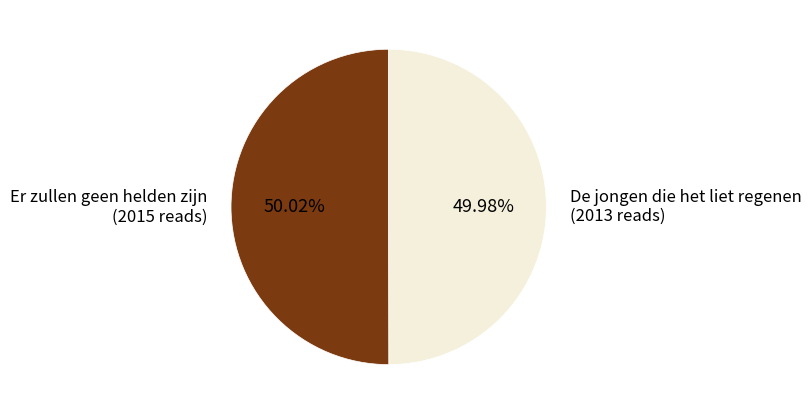

To the nearest percent, what portion does Er zullen geen helden zijn represent?

50%